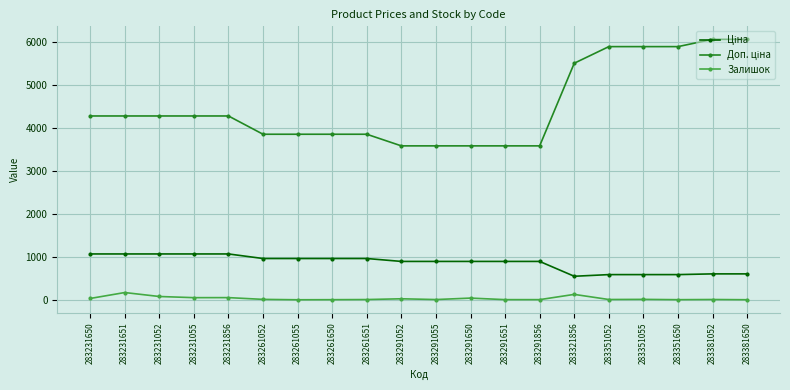

At how many categories does at least one series exceed 3138?

20